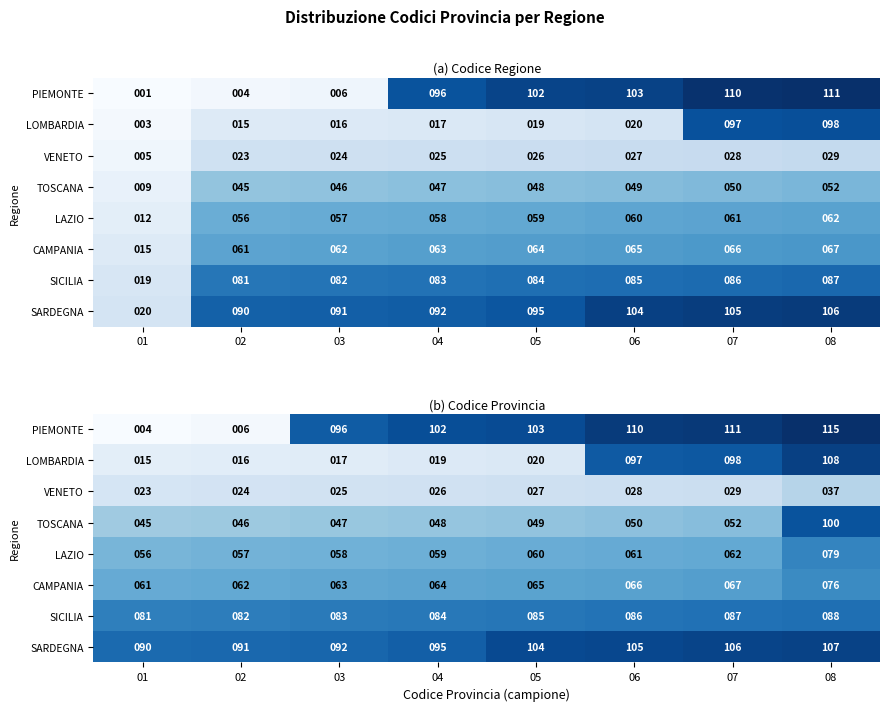

The VENETO series shows 35 at 01. True or false?

False